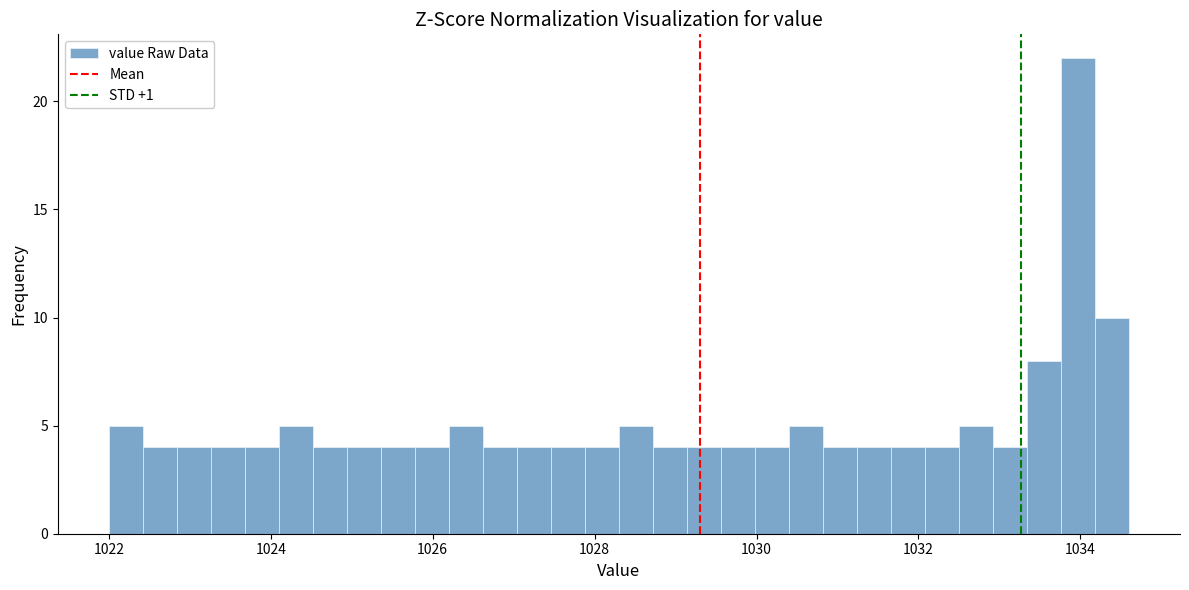

Around what value on the x-axis is the tallest bar? Give the approximate position of its centre, as read against the axis.

1034.0